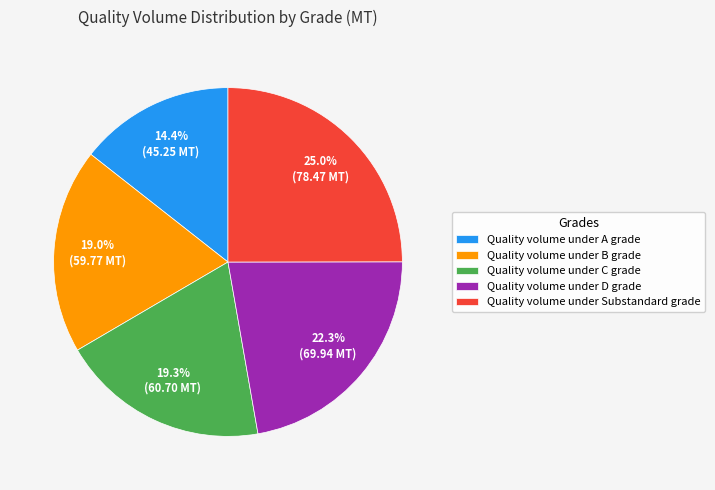

Between Quality volume under D grade and Quality volume under Substandard grade, which is larger?

Quality volume under Substandard grade